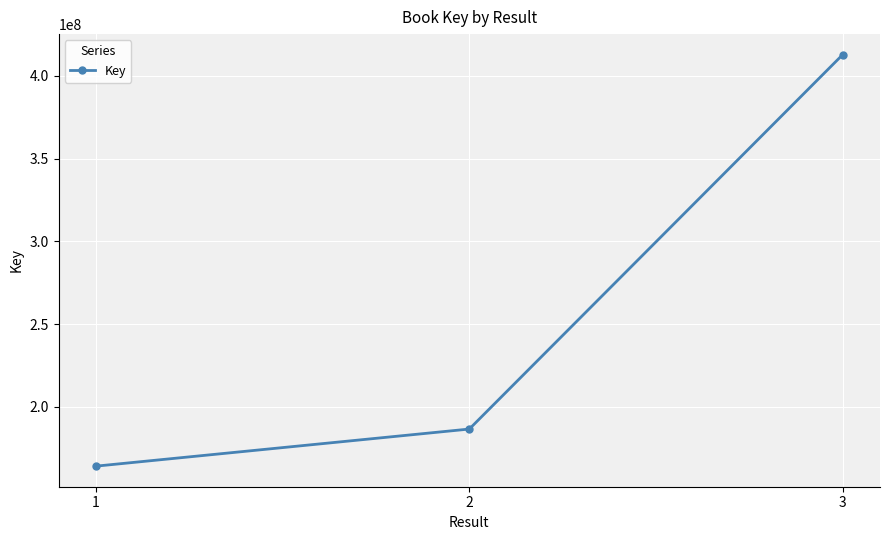

How many lines are shown in the chart?

1